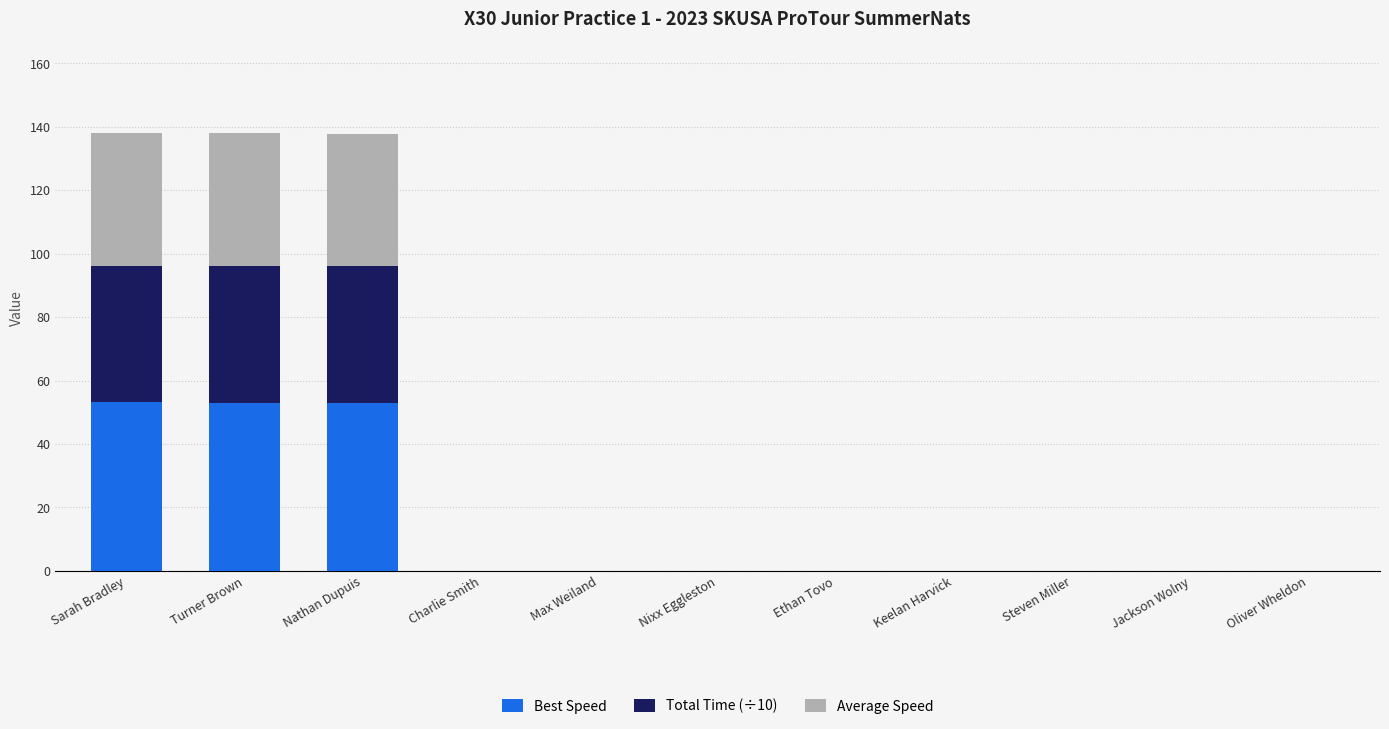

The value of Best Speed at Jackson Wolny is -35.0. True or false?

False